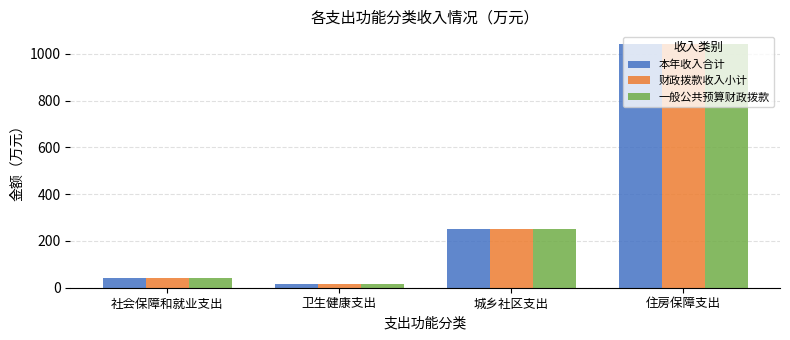

What is the label of the 1st bar from the left?

社会保障和就业支出